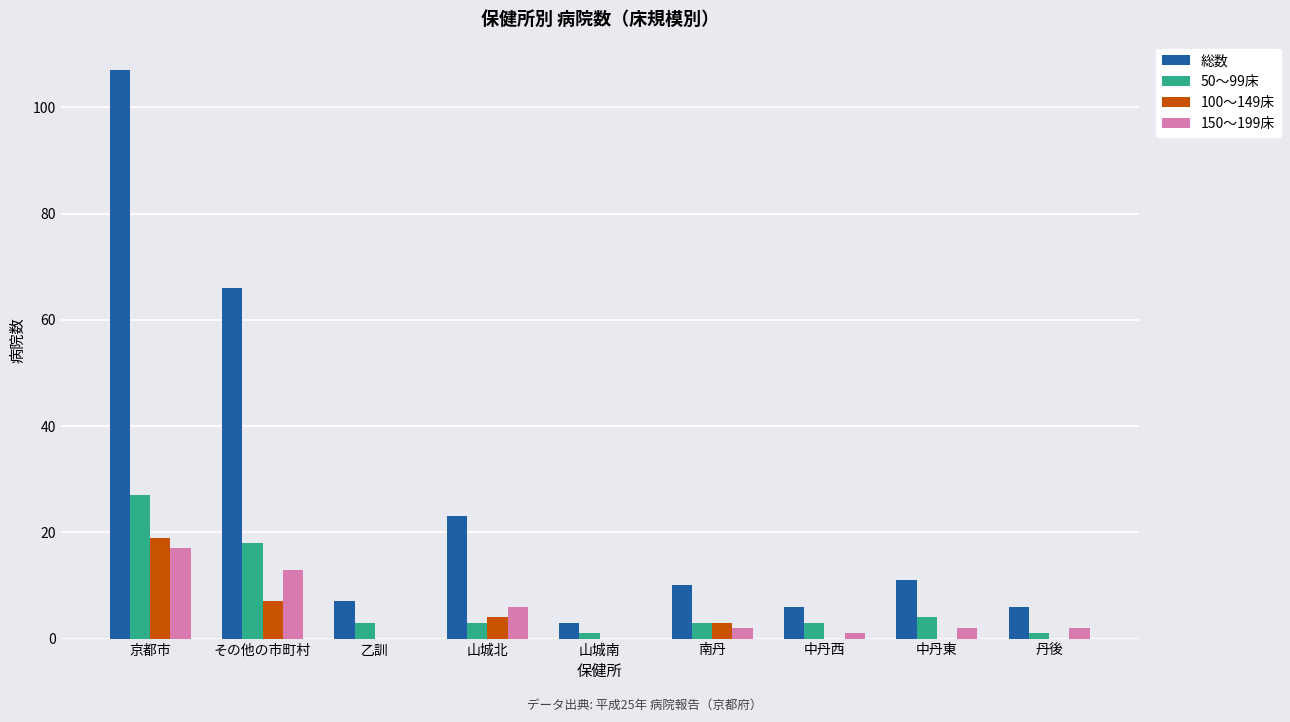

What is the difference between the 100～149床 values at その他の市町村 and 山城北?

3